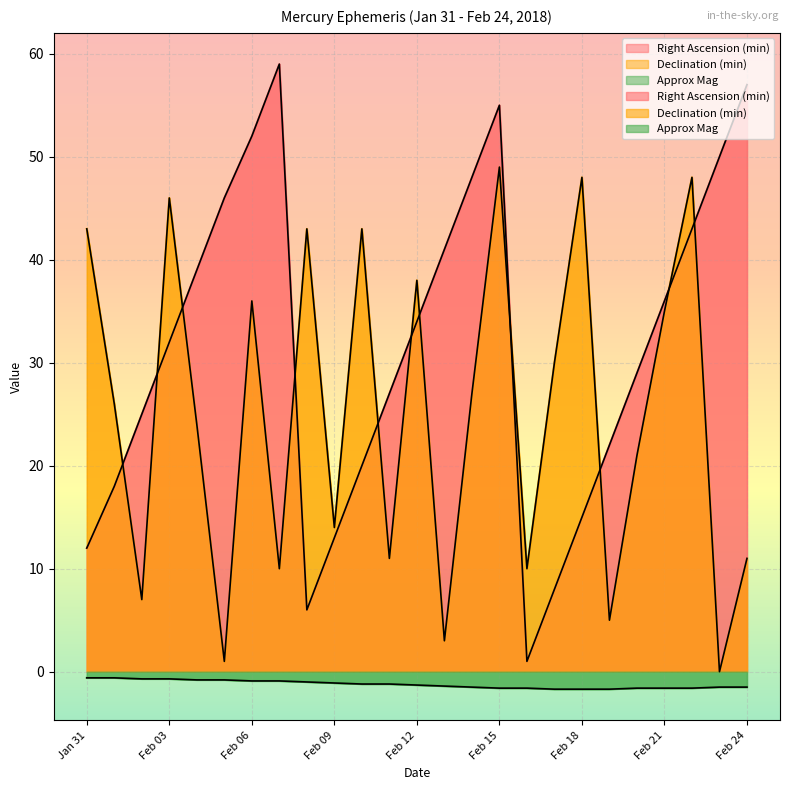

True or false: Right Ascension (min) has a value of 46.0 at Feb 05.

True